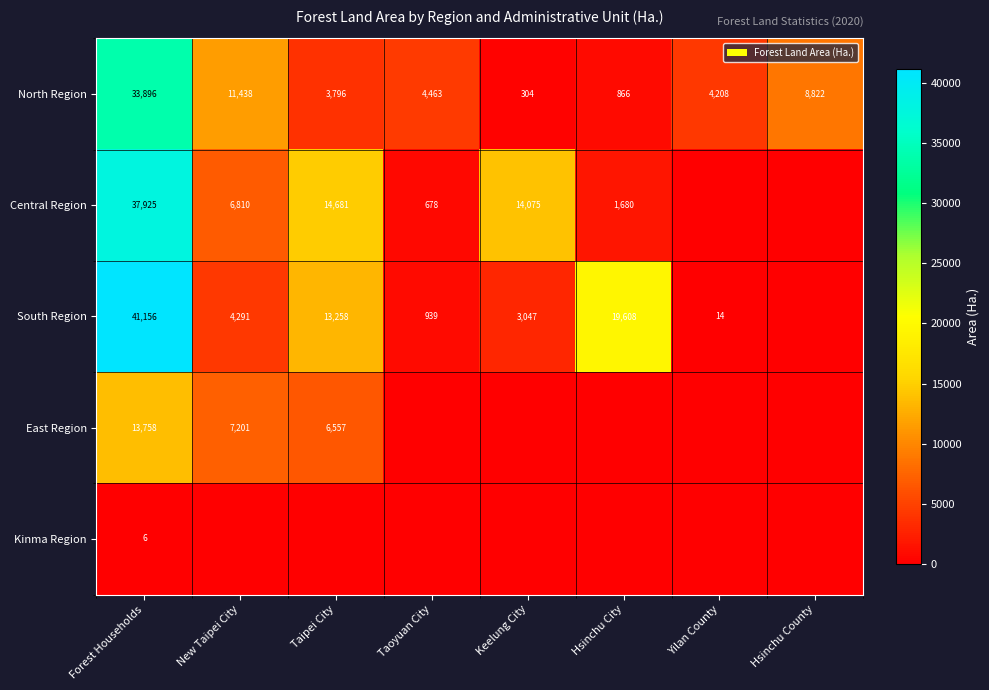

True or false: Central Region has a value of 5334.7 at Taipei City.

False